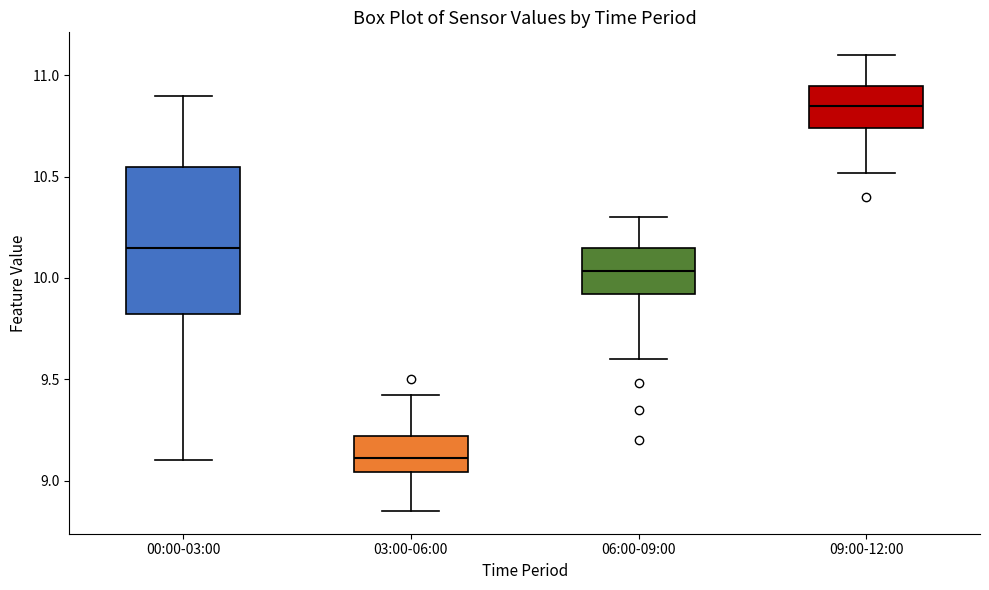

Reading left to right, read every box against the y-axis: the position of its median line, the range the box covers, and the ends of its whiskers. The values are not printed on the chart, so give them approximately, as read against the axis.

00:00-03:00: median 10.15, box 9.80 to 10.55, whiskers 9.10 to 10.90
03:00-06:00: median 9.10, box 9.05 to 9.20, whiskers 8.85 to 9.40
06:00-09:00: median 10.05, box 9.90 to 10.15, whiskers 9.60 to 10.30
09:00-12:00: median 10.85, box 10.75 to 10.95, whiskers 10.50 to 11.10